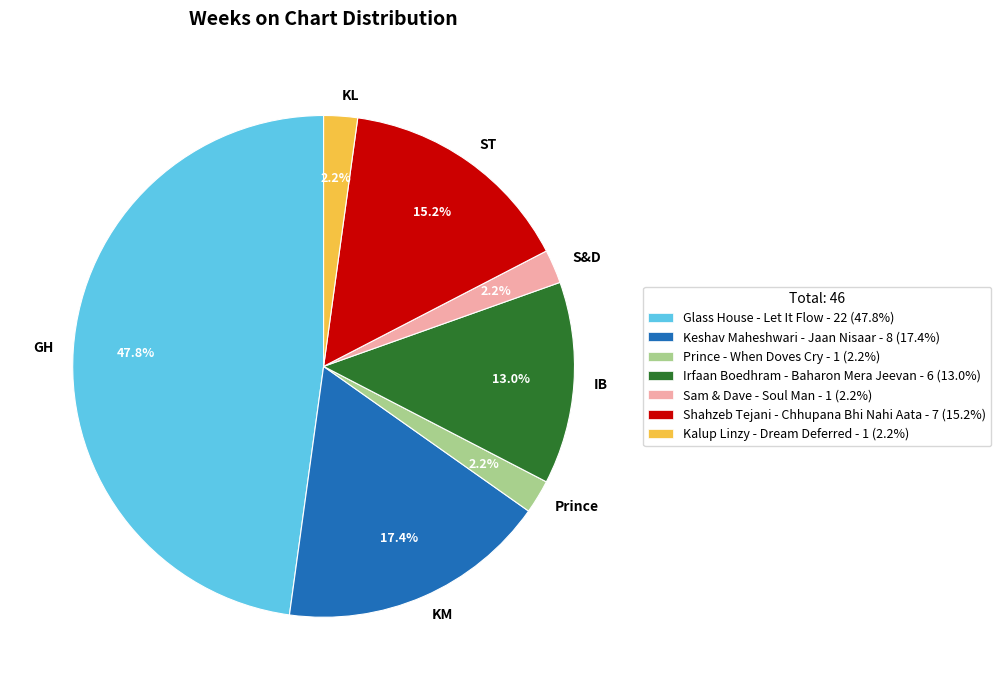

What portion of the pie excludes KL?

97.8%